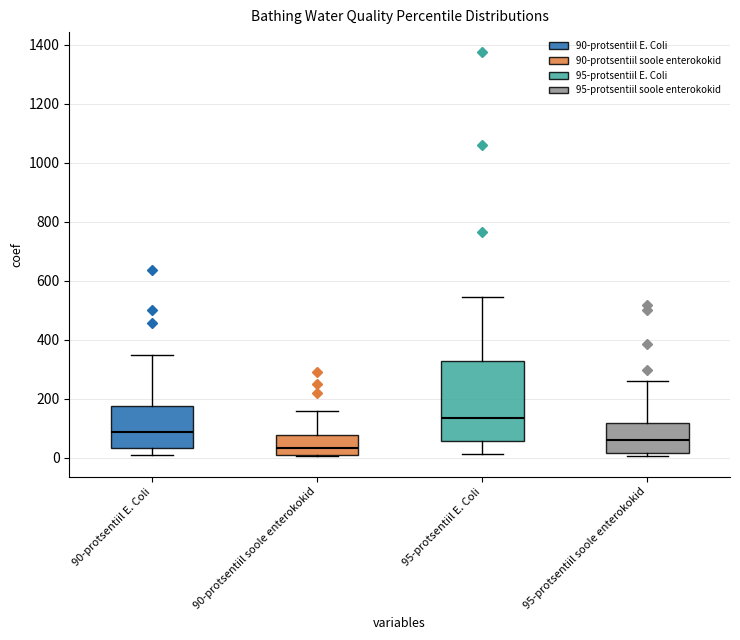

Reading left to right, transcribe this box plot: for each box, give where its median line is, the range the box spans, and where its two whiskers end, as read against the y-axis. The values are not printed on the chart, so give them approximately, as read against the axis.

90-protsentiil E. Coli: median 80, box 40 to 180, whiskers 20 to 340
90-protsentiil soole enterokokid: median 40, box 0 to 80, whiskers 0 to 160
95-protsentiil E. Coli: median 140, box 60 to 320, whiskers 20 to 540
95-protsentiil soole enterokokid: median 60, box 20 to 120, whiskers 0 to 260